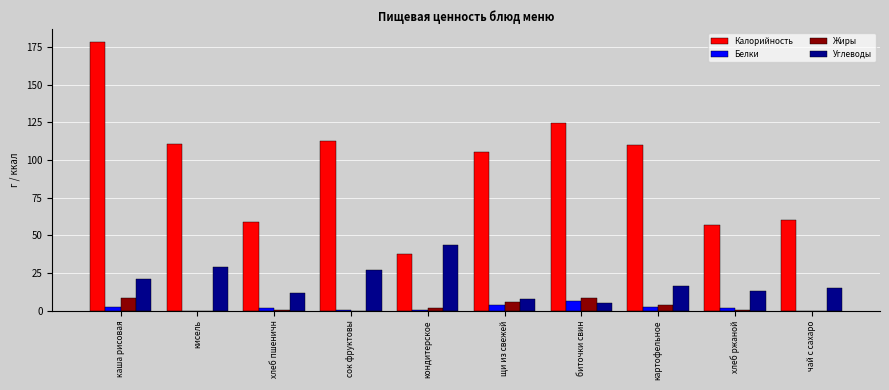

At which label does Углеводы reach its peak?

кондитерское